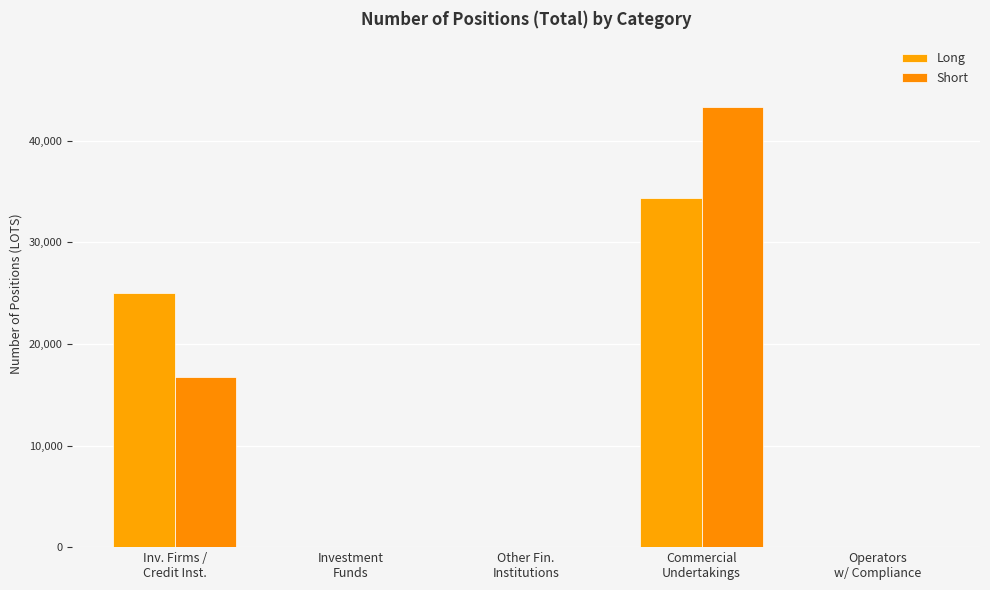

Are the bars horizontal?

No